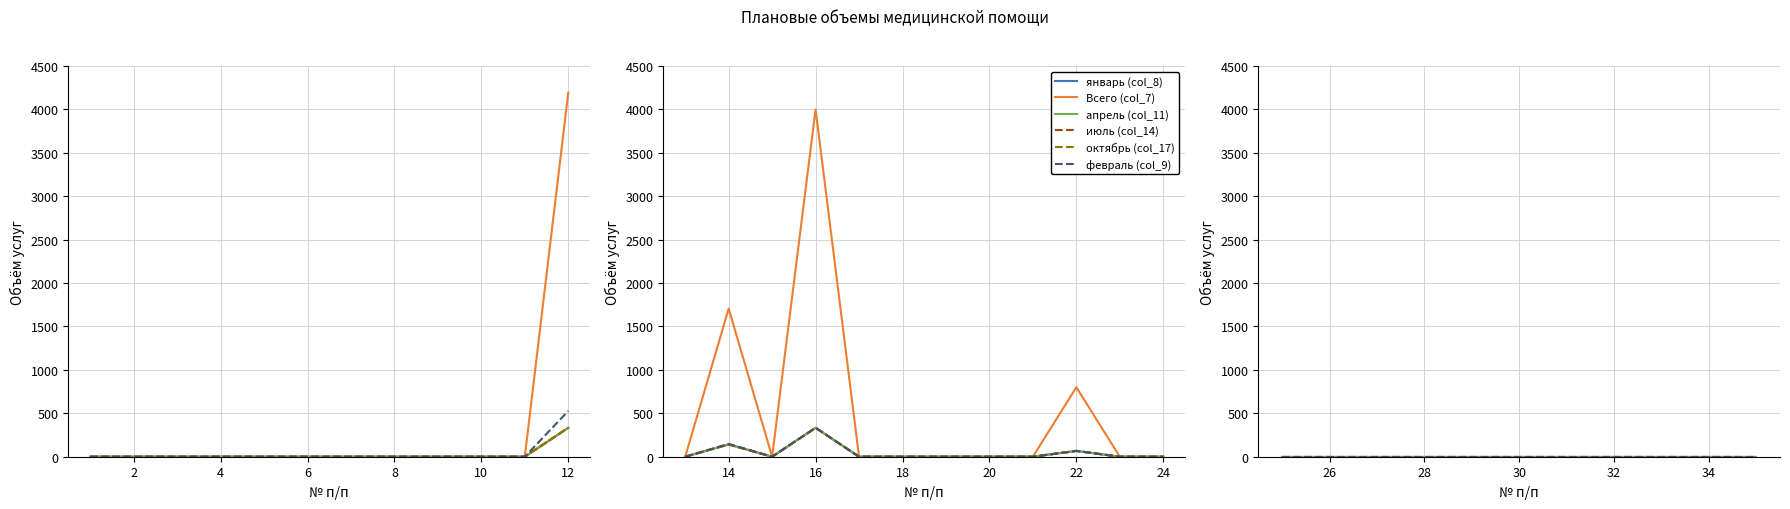

Reading left to right, list all the values displayed in this chart.

январь (col_8): 1=0	2=0	3=0	4=0	5=0	6=0	7=0	8=0	9=0	10=0	11=0	12=333	13=0	14=142	15=0	16=333	17=0	18=0	19=0	20=0	21=0	22=67	23=0	24=0	25=0	26=0	27=0	28=0	29=0	30=0	31=0	32=0	33=0	34=0	35=0
Всего (col_7): 1=0	2=0	3=0	4=0	5=0	6=0	7=0	8=0	9=0	10=0	11=0	12=4194	13=0	14=1706	15=0	16=4000	17=0	18=0	19=0	20=0	21=0	22=800	23=0	24=0	25=0	26=0	27=0	28=0	29=0	30=0	31=0	32=0	33=0	34=0	35=0
апрель (col_11): 1=0	2=0	3=0	4=0	5=0	6=0	7=0	8=0	9=0	10=0	11=0	12=333	13=0	14=142	15=0	16=333	17=0	18=0	19=0	20=0	21=0	22=67	23=0	24=0	25=0	26=0	27=0	28=0	29=0	30=0	31=0	32=0	33=0	34=0	35=0
июль (col_14): 1=0	2=0	3=0	4=0	5=0	6=0	7=0	8=0	9=0	10=0	11=0	12=333	13=0	14=142	15=0	16=333	17=0	18=0	19=0	20=0	21=0	22=67	23=0	24=0	25=0	26=0	27=0	28=0	29=0	30=0	31=0	32=0	33=0	34=0	35=0
октябрь (col_17): 1=0	2=0	3=0	4=0	5=0	6=0	7=0	8=0	9=0	10=0	11=0	12=334	13=0	14=142	15=0	16=333	17=0	18=0	19=0	20=0	21=0	22=67	23=0	24=0	25=0	26=0	27=0	28=0	29=0	30=0	31=0	32=0	33=0	34=0	35=0
февраль (col_9): 1=0	2=0	3=0	4=0	5=0	6=0	7=0	8=0	9=0	10=0	11=0	12=527	13=0	14=148	15=0	16=333	17=0	18=0	19=0	20=0	21=0	22=67	23=0	24=0	25=0	26=0	27=0	28=0	29=0	30=0	31=0	32=0	33=0	34=0	35=0